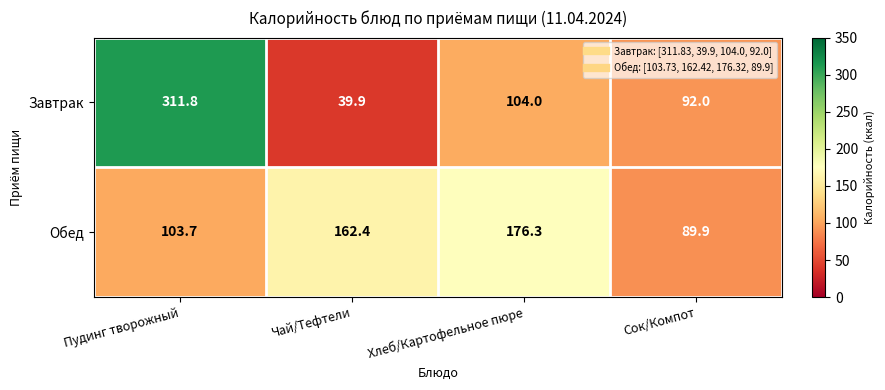

Reading left to right, what are all the values shown in this chart?

Завтрак: Пудинг творожный=311.8	Чай/Тефтели=39.9	Хлеб/Картофельное пюре=104.0	Сок/Компот=92.0
Обед: Пудинг творожный=103.7	Чай/Тефтели=162.4	Хлеб/Картофельное пюре=176.3	Сок/Компот=89.9